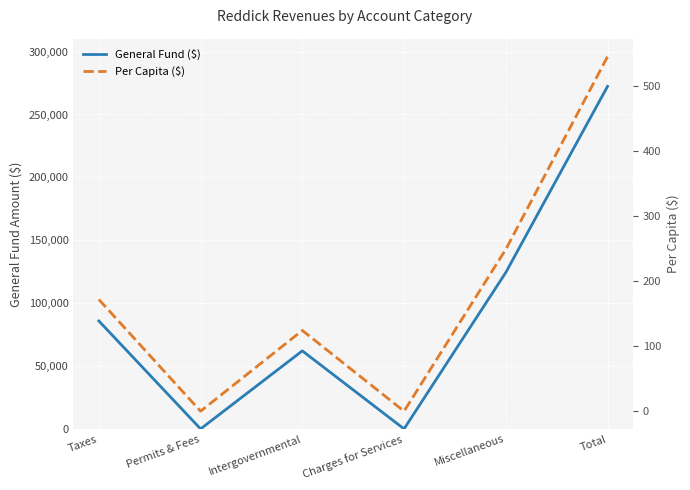

Rank the series at Taxes from lowest to highest value.

Per Capita ($), General Fund ($)